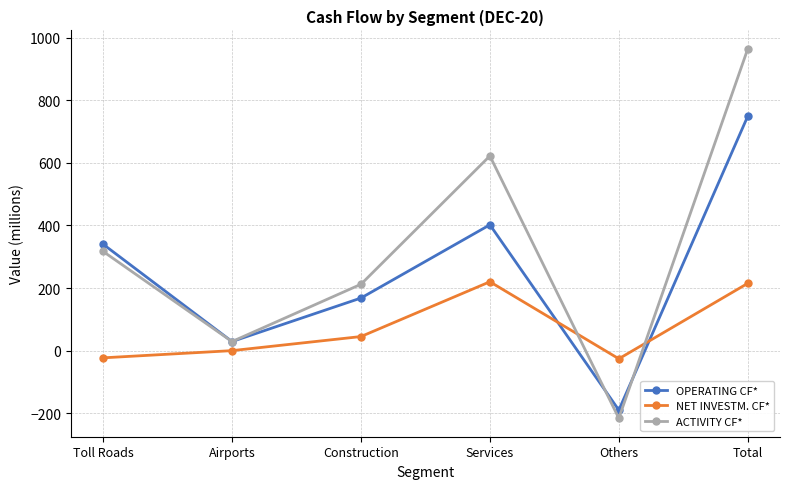

What are all the series names shown in the legend?

OPERATING CF*, NET INVESTM. CF*, ACTIVITY CF*